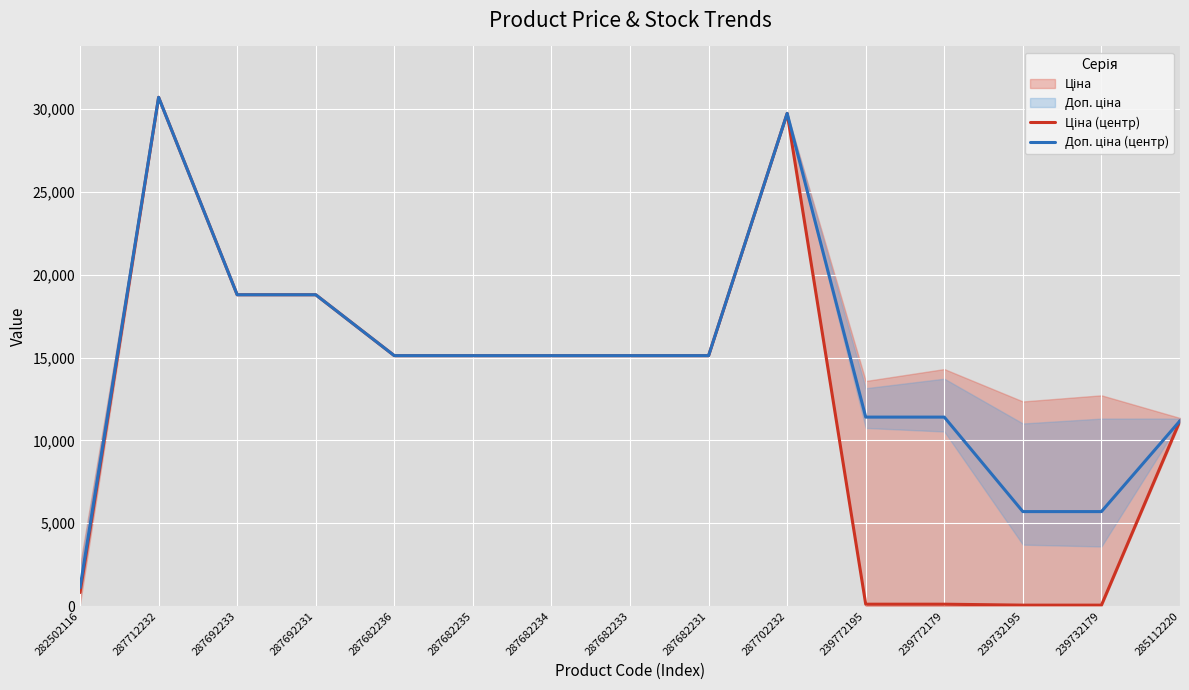

True or false: Доп. ціна (центр) and Ціна (центр) intersect in this chart.

False